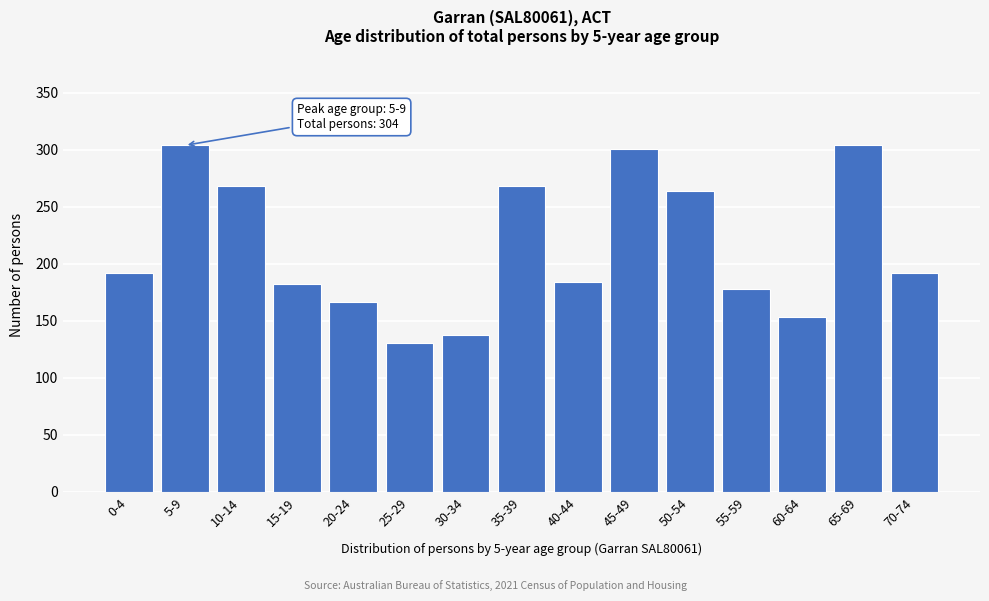

Reading left to right, what are all the values shown in this chart?

0-4=192	5-9=304	10-14=268	15-19=182	20-24=167	25-29=131	30-34=138	35-39=268	40-44=184	45-49=301	50-54=264	55-59=178	60-64=153	65-69=304	70-74=192